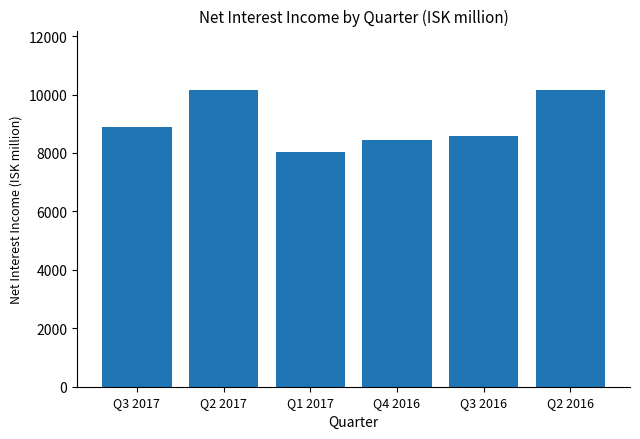

The chart shows a value of 10158 at Q2 2017. True or false?

True